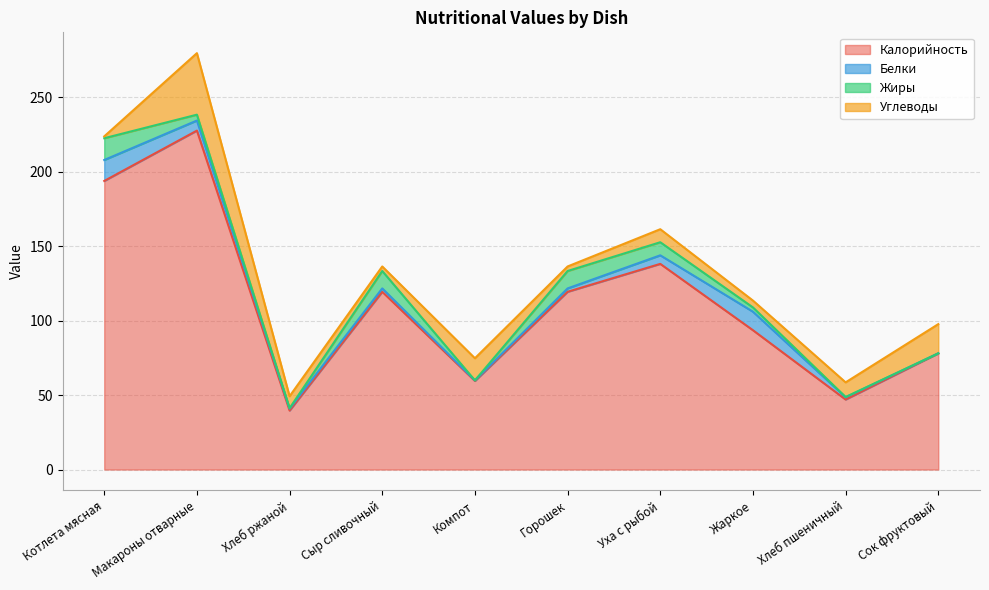

At which label is Калорийность closest to 133?

Уха с рыбой